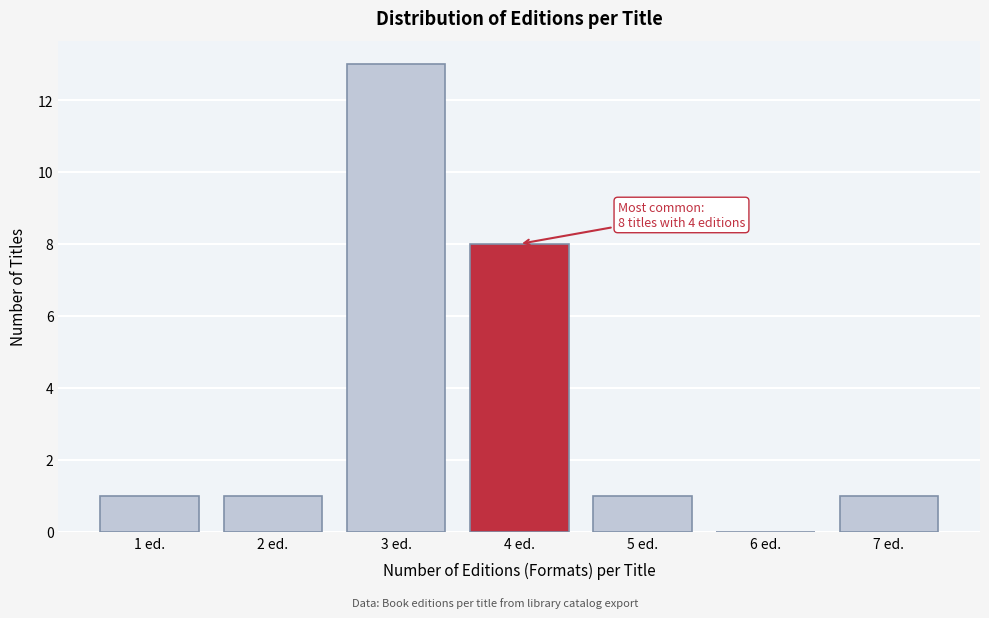

Reading left to right, list all the values displayed in this chart.

1 ed.=1	2 ed.=1	3 ed.=13	4 ed.=8	5 ed.=1	6 ed.=0	7 ed.=1